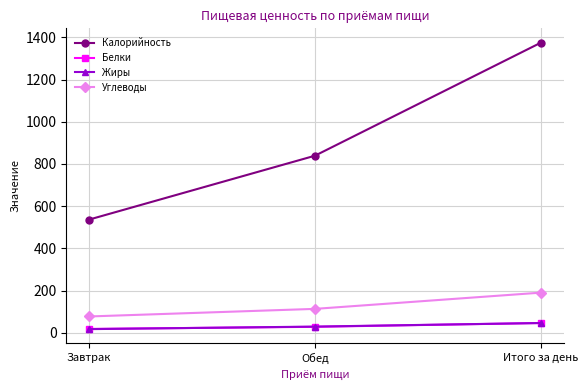

What is the average value of the Углеводы series?

127